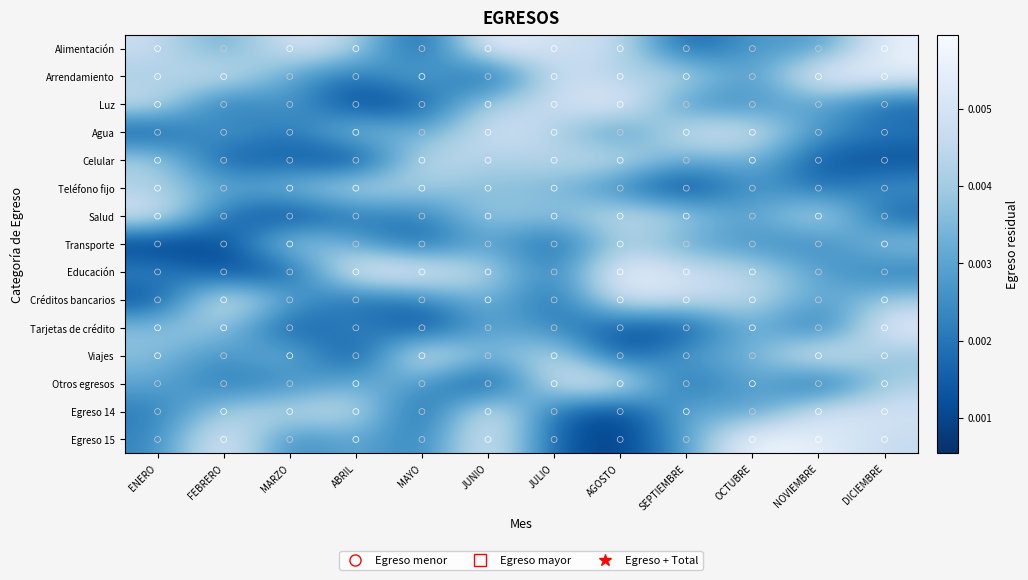

How many categories are shown in the chart?

12